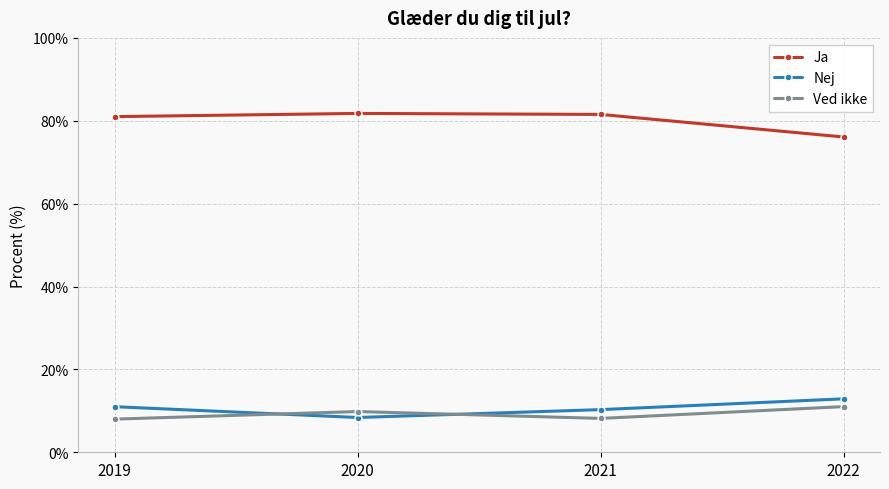

Does the chart have visible grid lines?

Yes